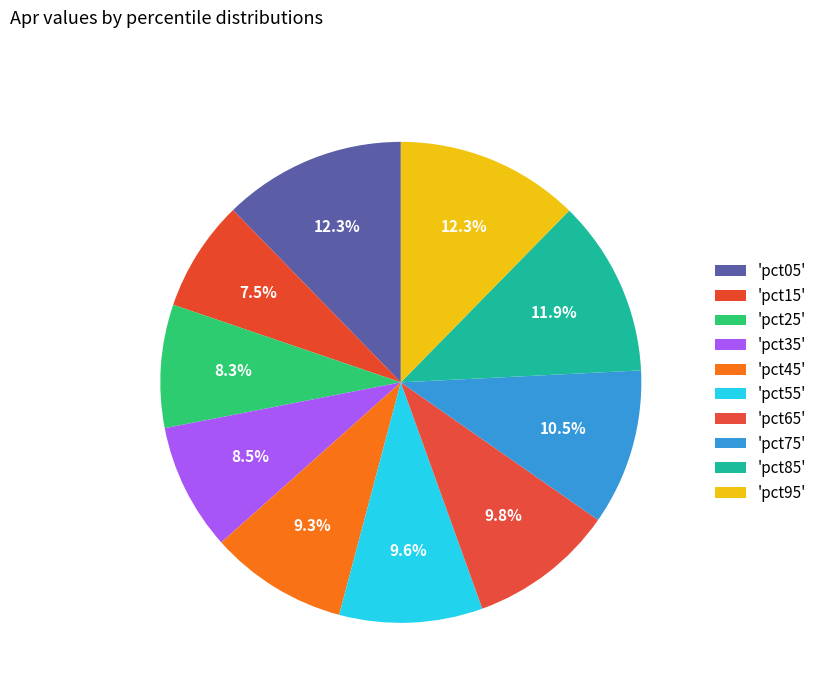

Which category has the biggest portion of the pie?

pct95